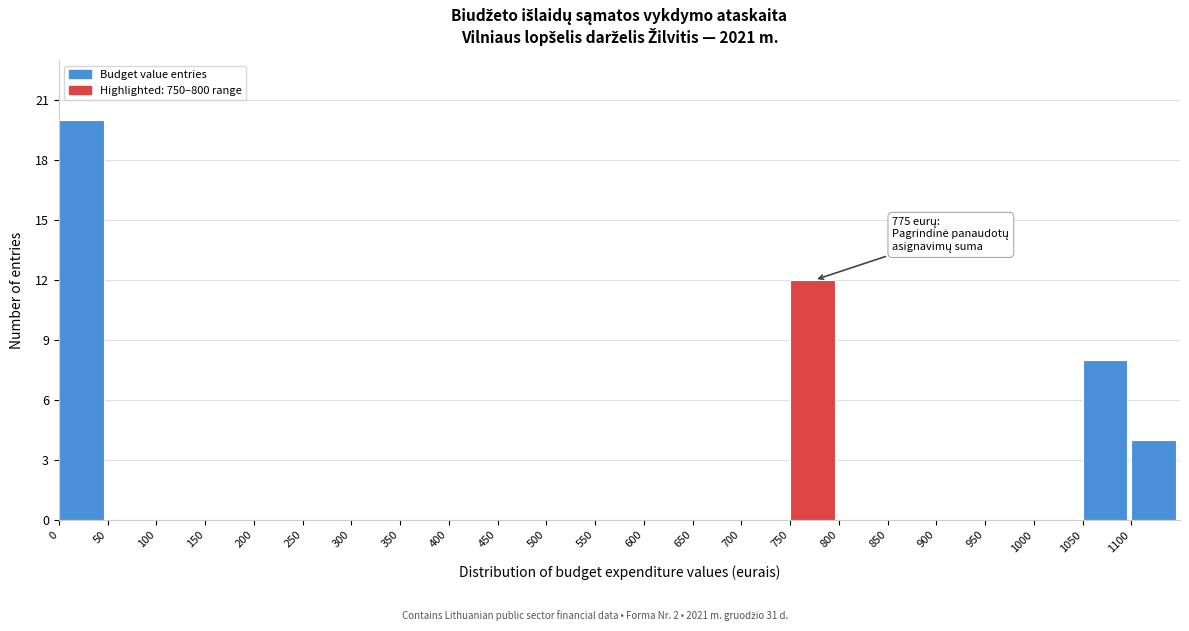

Over which range of the x-axis is the bar tallest?

0 to 50